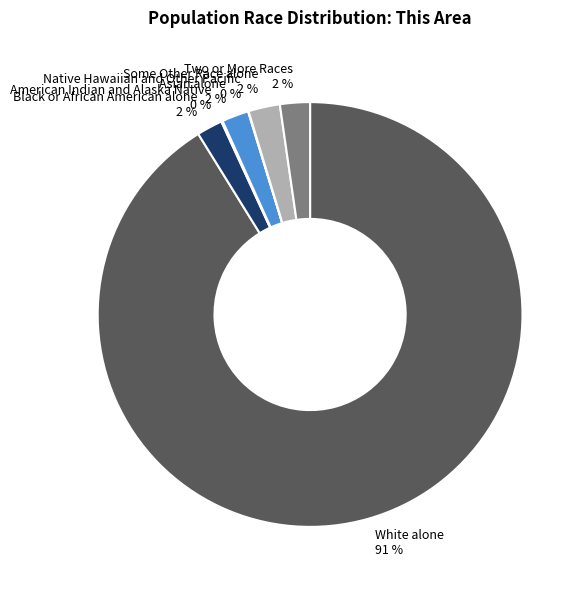

To the nearest percent, what is the average slice percentage?

14%